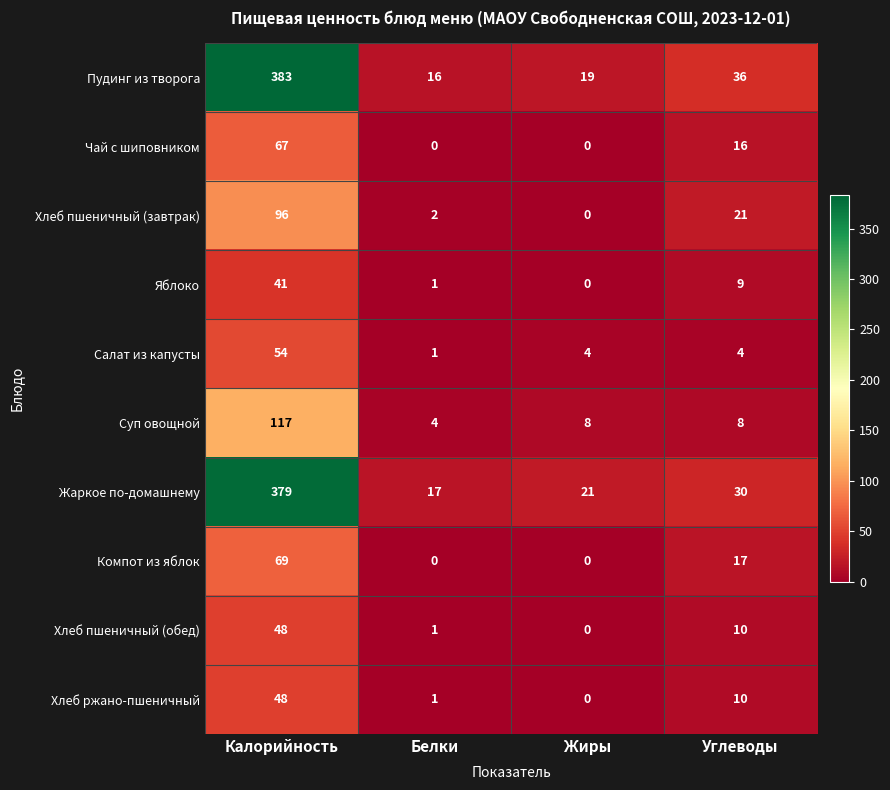

What is the difference between the maximum and minimum values in the Хлеб пшеничный (завтрак) series?

96